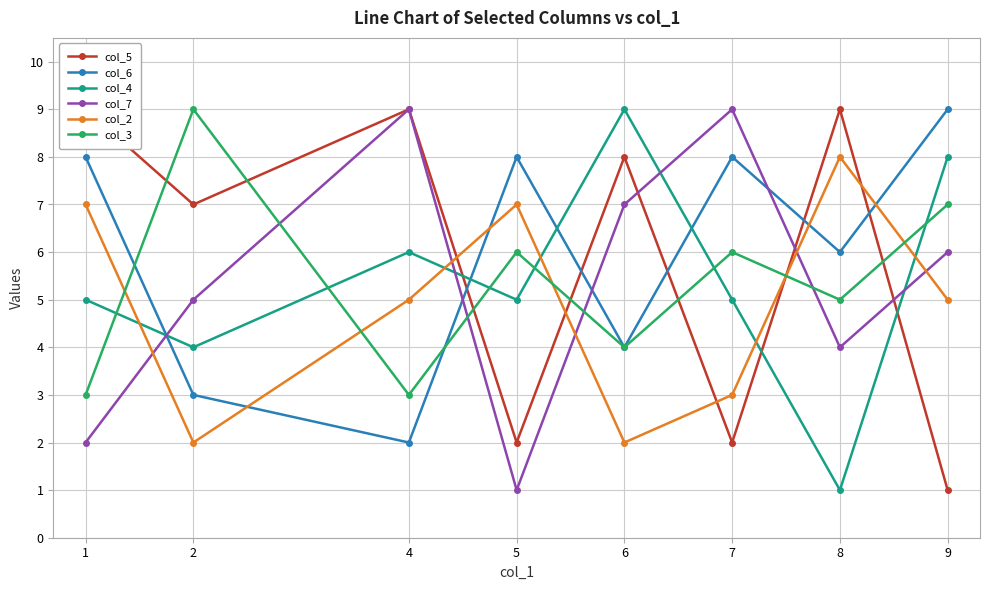

How many data points does each series have?

8